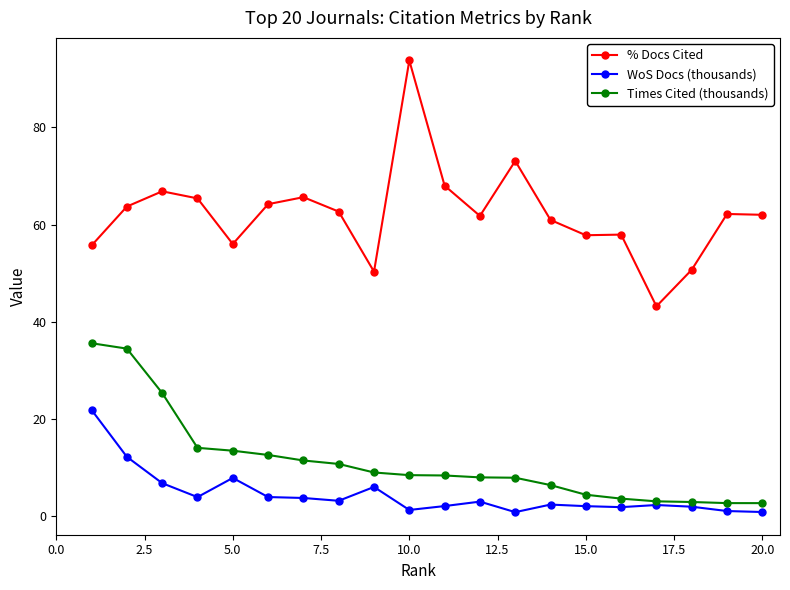

What is the maximum value for Times Cited (thousands)?

35.6